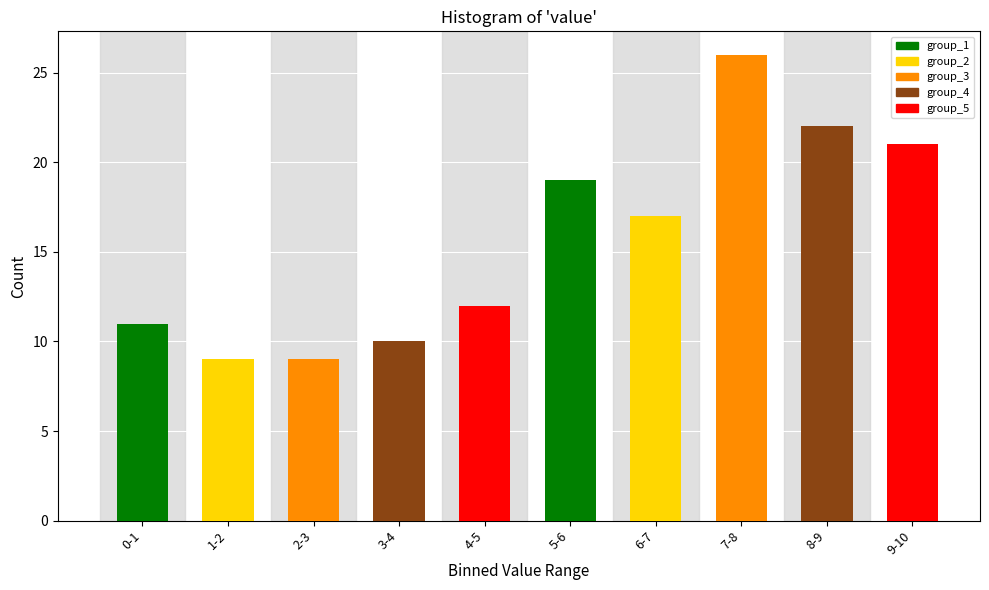

Reading left to right, list all the values displayed in this chart.

11	9	9	10	12	19	17	26	22	21